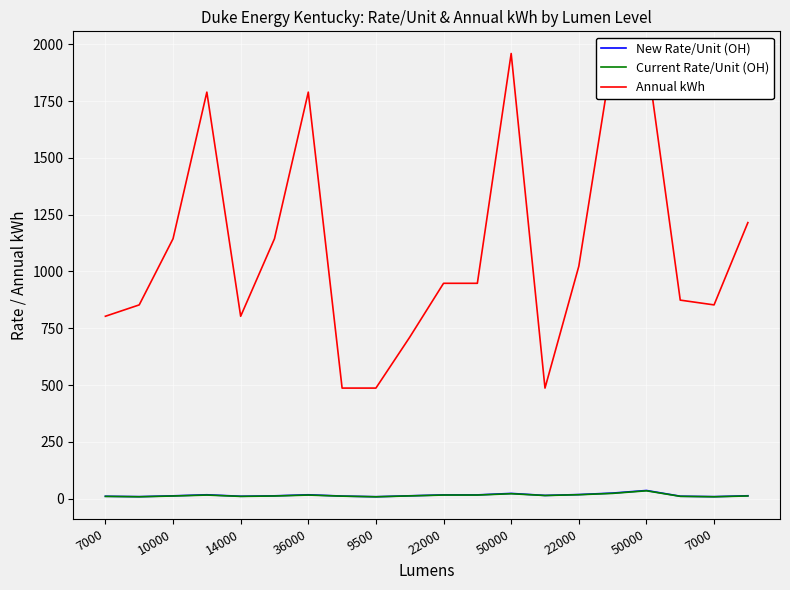

Count the number of data series in this chart.

3